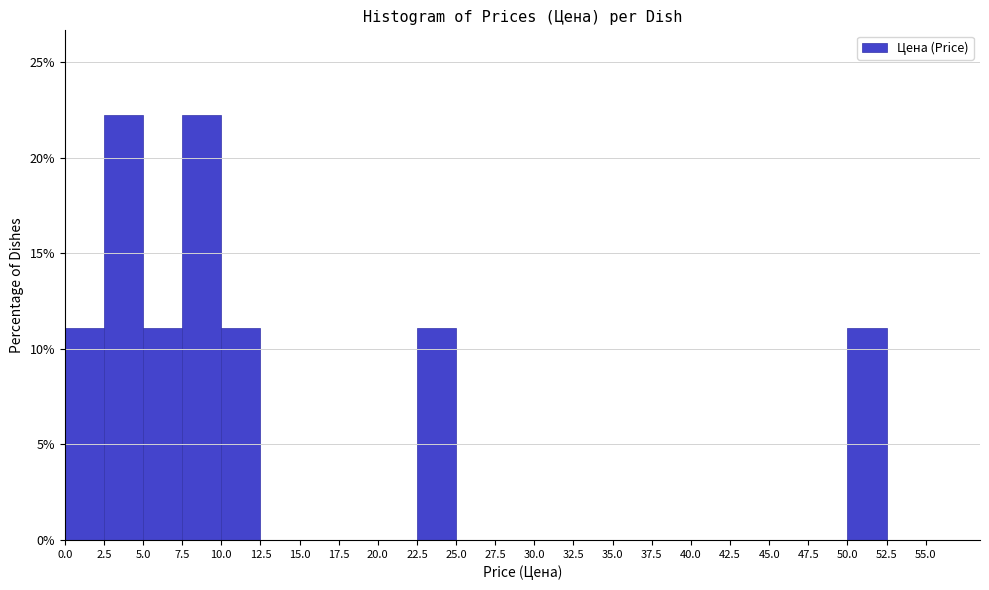

Reading left to right, list every bar in this chart as the range it spans on the x-axis followed by its height. The values are not printed on the chart, so give them approximately, as read against the axis.

0.0 to 2.5: 11
2.5 to 5.0: 22
5.0 to 7.5: 11
7.5 to 10.0: 22
10.0 to 12.5: 11
12.5 to 15.0: 0
15.0 to 17.5: 0
17.5 to 20.0: 0
20.0 to 22.5: 0
22.5 to 25.0: 11
25.0 to 27.5: 0
27.5 to 30.0: 0
30.0 to 32.5: 0
32.5 to 35.0: 0
35.0 to 37.5: 0
37.5 to 40.0: 0
40.0 to 42.5: 0
42.5 to 45.0: 0
45.0 to 47.5: 0
47.5 to 50.0: 0
50.0 to 52.5: 11
52.5 to 55.0: 0